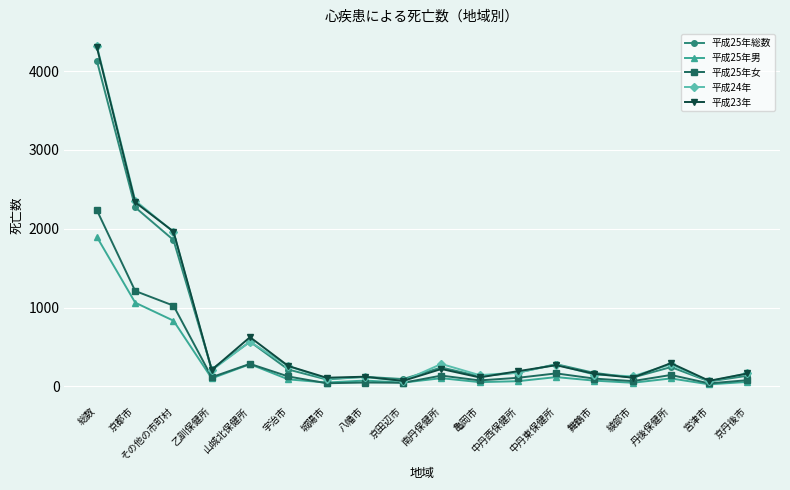

At which category does the chart reach its peak across all series?

総数